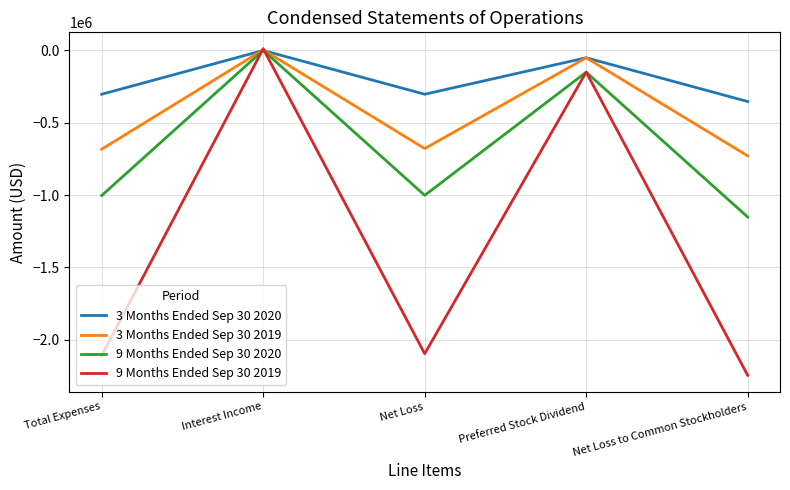

At which category does the chart reach its minimum across all series?

Net Loss to Common Stockholders